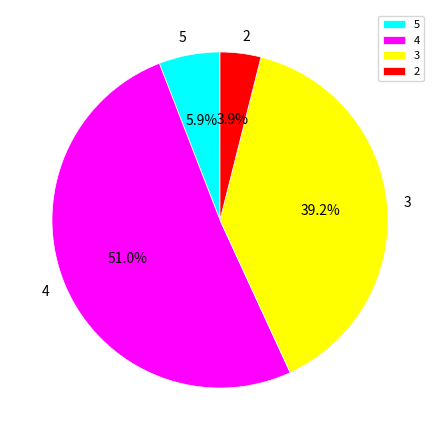

What percentage is the 3 slice, to the nearest percent?

39%